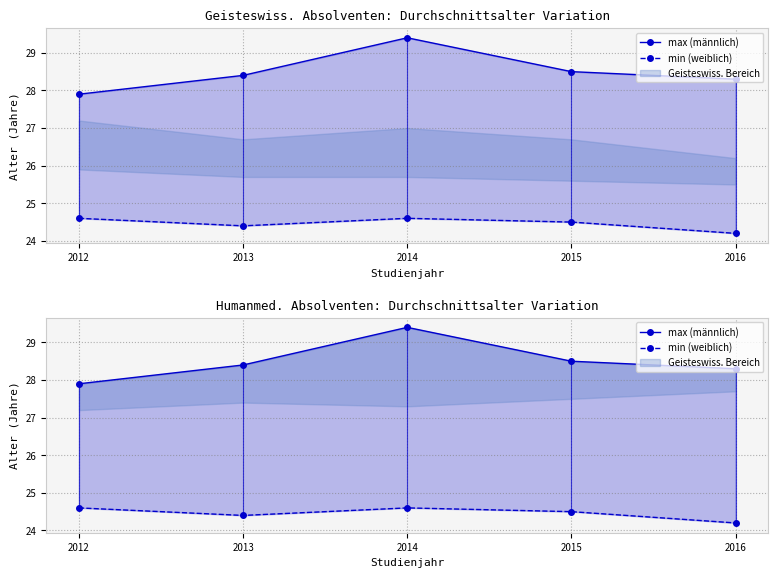

At which category is the sum across all series the highest?

2014